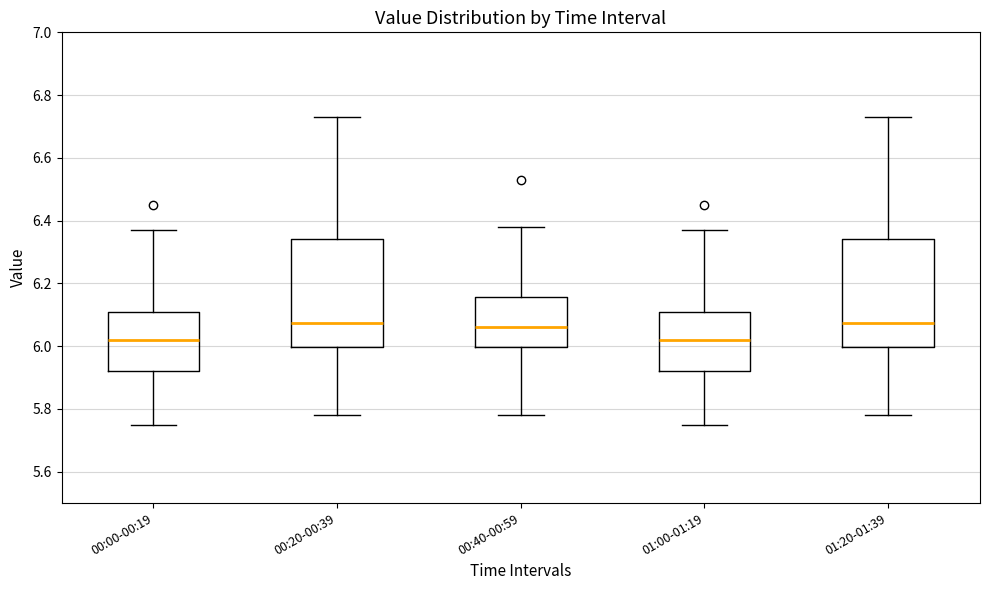

Reading left to right, transcribe this box plot: for each box, give where its median line is, the range the box spans, and where its two whiskers end, as read against the y-axis. The values are not printed on the chart, so give them approximately, as read against the axis.

00:00-00:19: median 6.02, box 5.92 to 6.10, whiskers 5.76 to 6.38
00:20-00:39: median 6.08, box 6.00 to 6.34, whiskers 5.78 to 6.74
00:40-00:59: median 6.06, box 6.00 to 6.16, whiskers 5.78 to 6.38
01:00-01:19: median 6.02, box 5.92 to 6.10, whiskers 5.76 to 6.38
01:20-01:39: median 6.08, box 6.00 to 6.34, whiskers 5.78 to 6.74